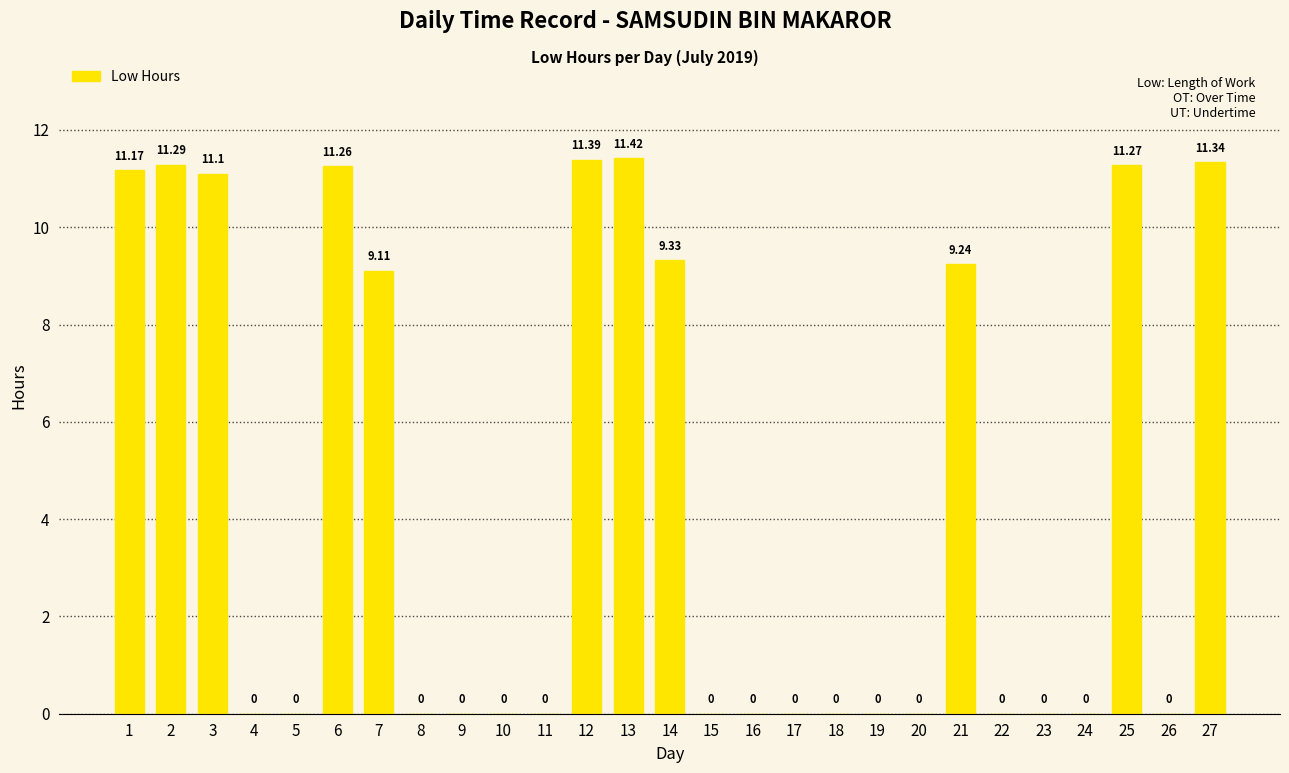

The chart shows a value of -7.9 at 9. True or false?

False